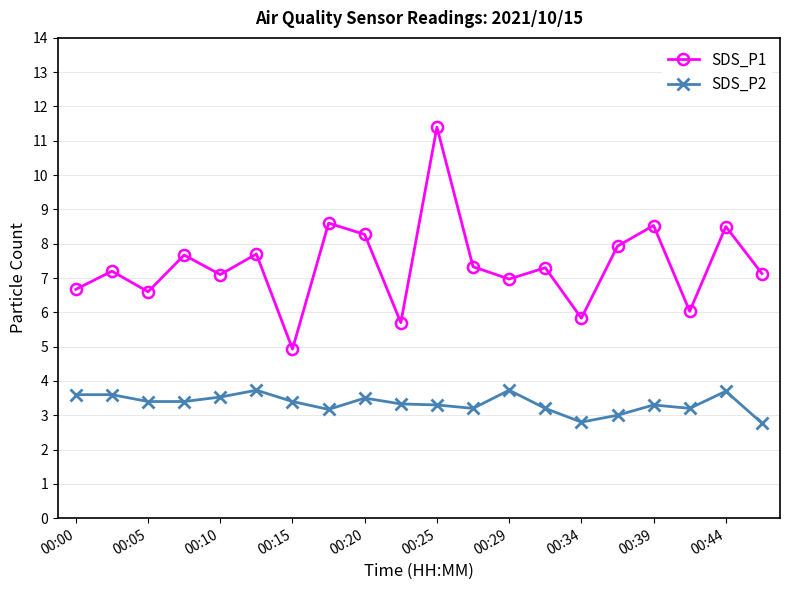

True or false: SDS_P1 and SDS_P2 intersect in this chart.

False